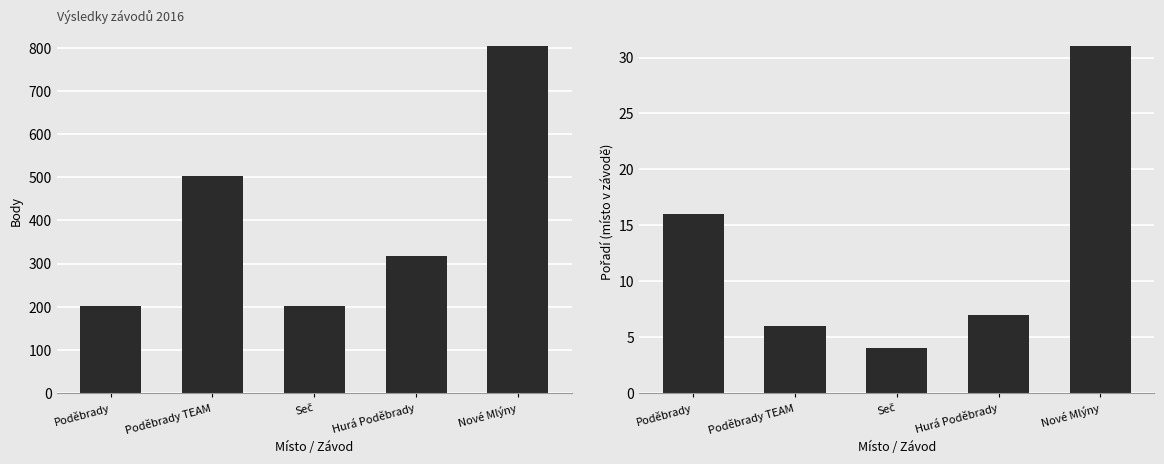

How many Body values are between 202 and 504?

4